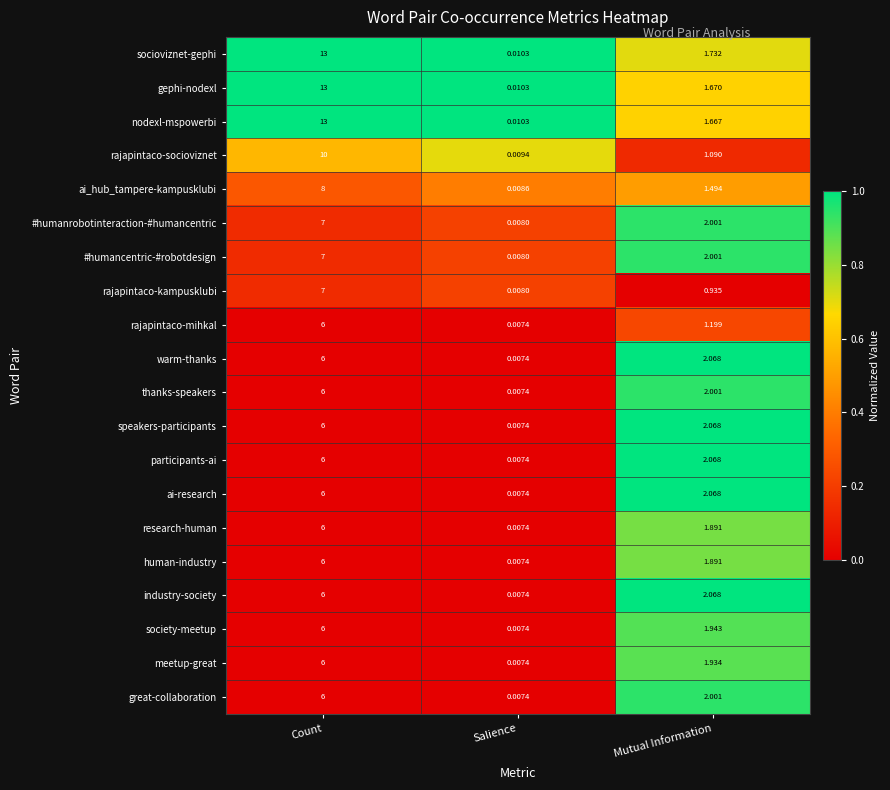

At which label does society-meetup first exceed 1?

Count